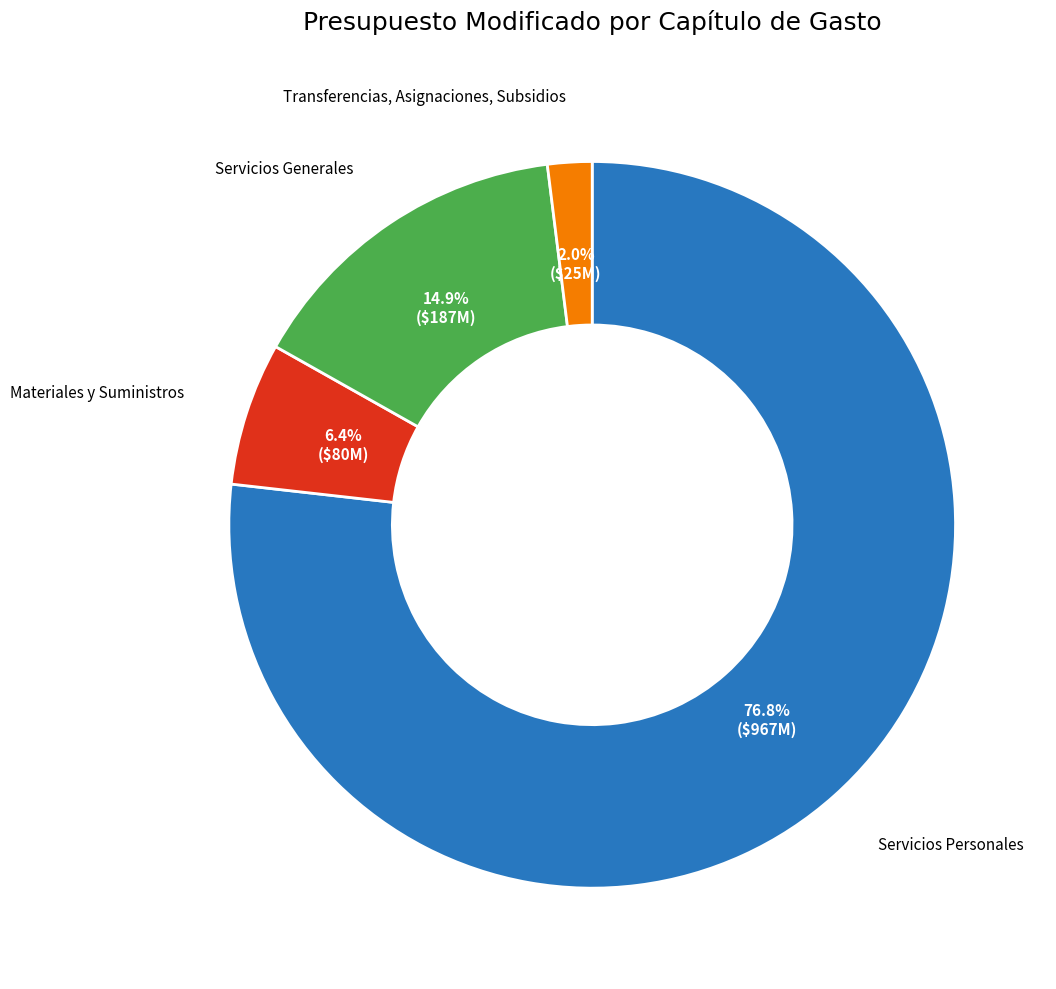

Is there a majority slice in this chart?

Yes